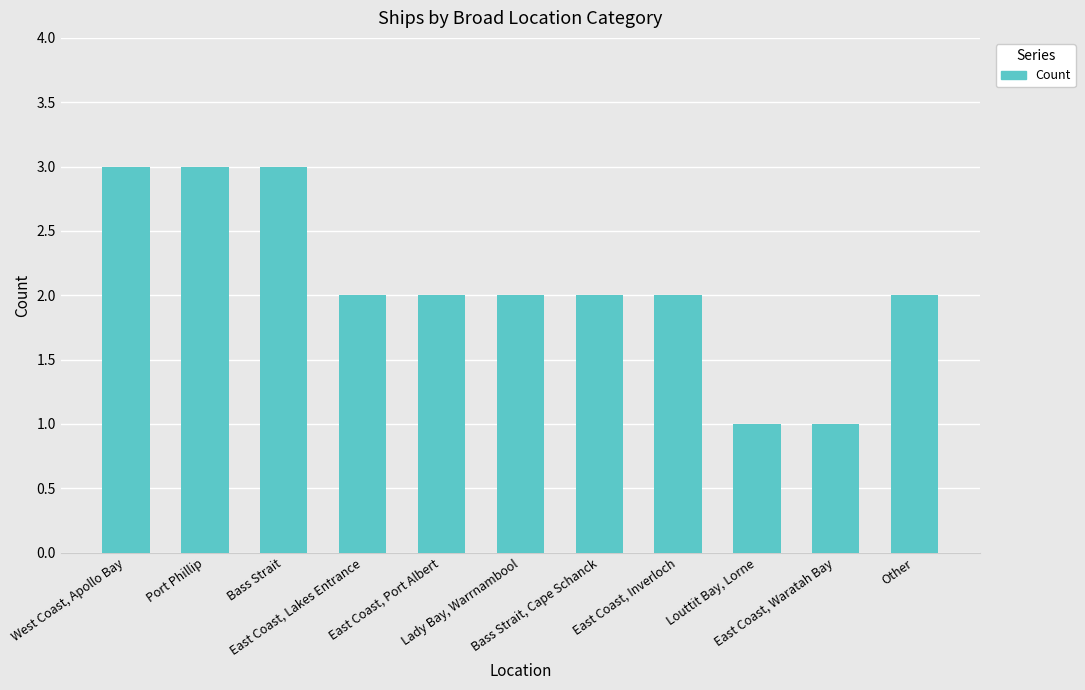

Reading right to left, transcribe all the data shown in this chart.

2	1	1	2	2	2	2	2	3	3	3